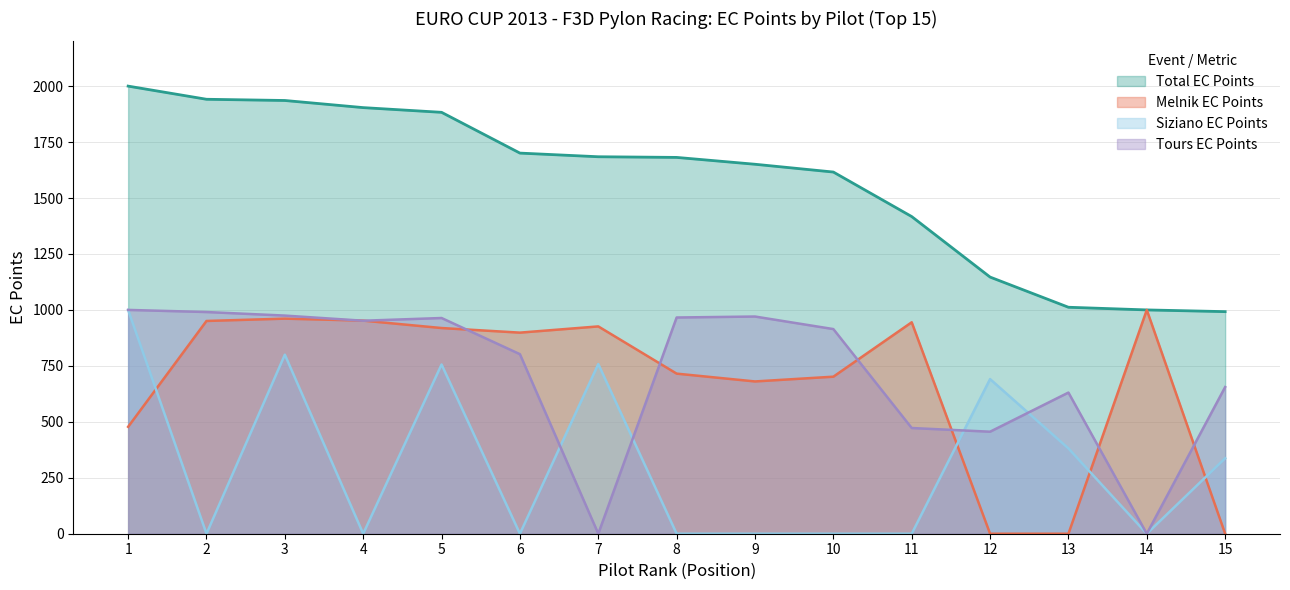

Reading left to right, list all the values displayed in this chart.

Total EC Points: 2000.0	1941.2	1935.8	1903.9	1882.9	1700.7	1684.4	1681.4	1650.9	1616.1	1417.1	1146.8	1011.9	1000.0	992.4
Melnik EC Points: 477.7	950.6	961.1	952.2	919.0	898.5	926.3	715.3	680.4	701.7	944.8	0.0	0.0	1000.0	0.0
Siziano EC Points: 1000.0	0.0	799.9	0.0	756.1	0.0	758.1	0.0	0.0	0.0	0.0	690.9	381.2	0.0	337.1
Tours EC Points: 1000.0	990.6	974.7	951.7	963.9	802.2	0.0	966.1	970.5	914.4	472.3	455.8	630.7	0.0	655.2